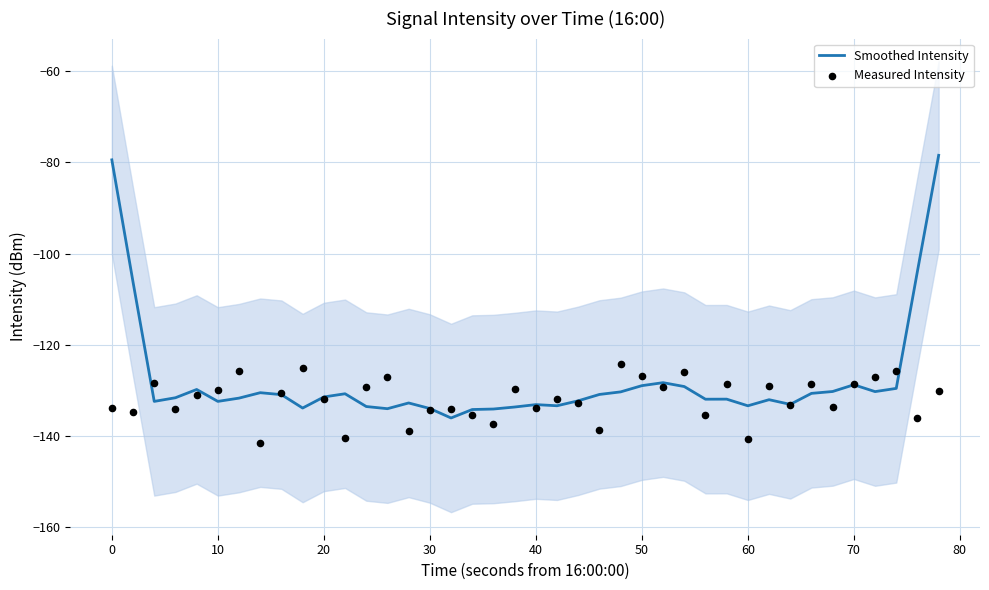

At how many categories does at least one series exceed -109?

4